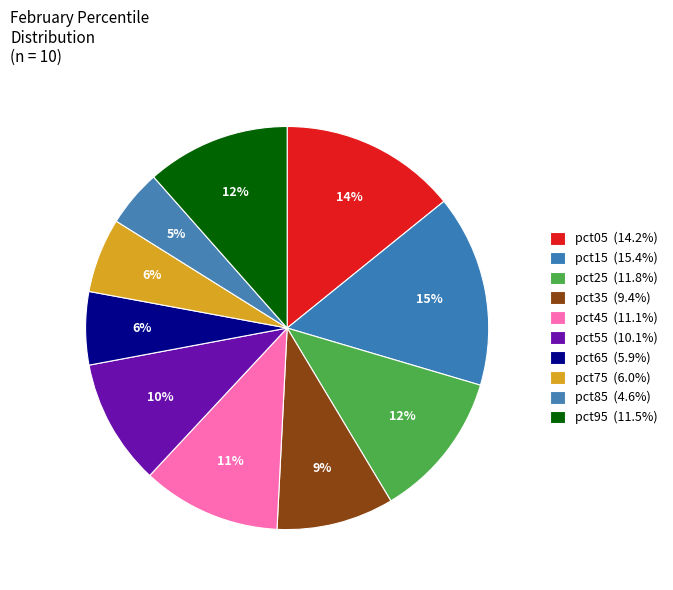

Is there a majority slice in this chart?

No